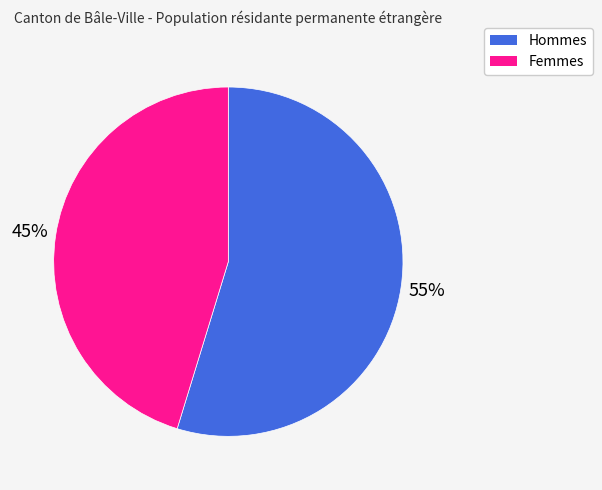

To the nearest percent, what percentage of the pie is Hommes?

55%